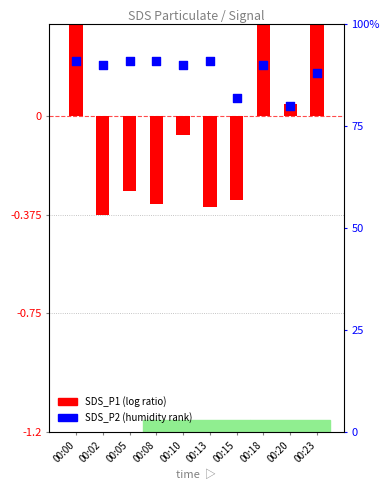

Between 00:08 and 00:02, which is larger?

00:08